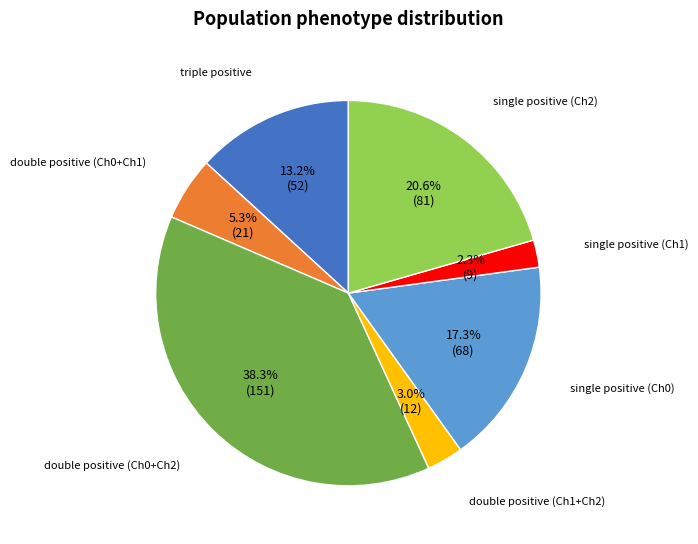

To the nearest percent, what is the average slice percentage?

14%